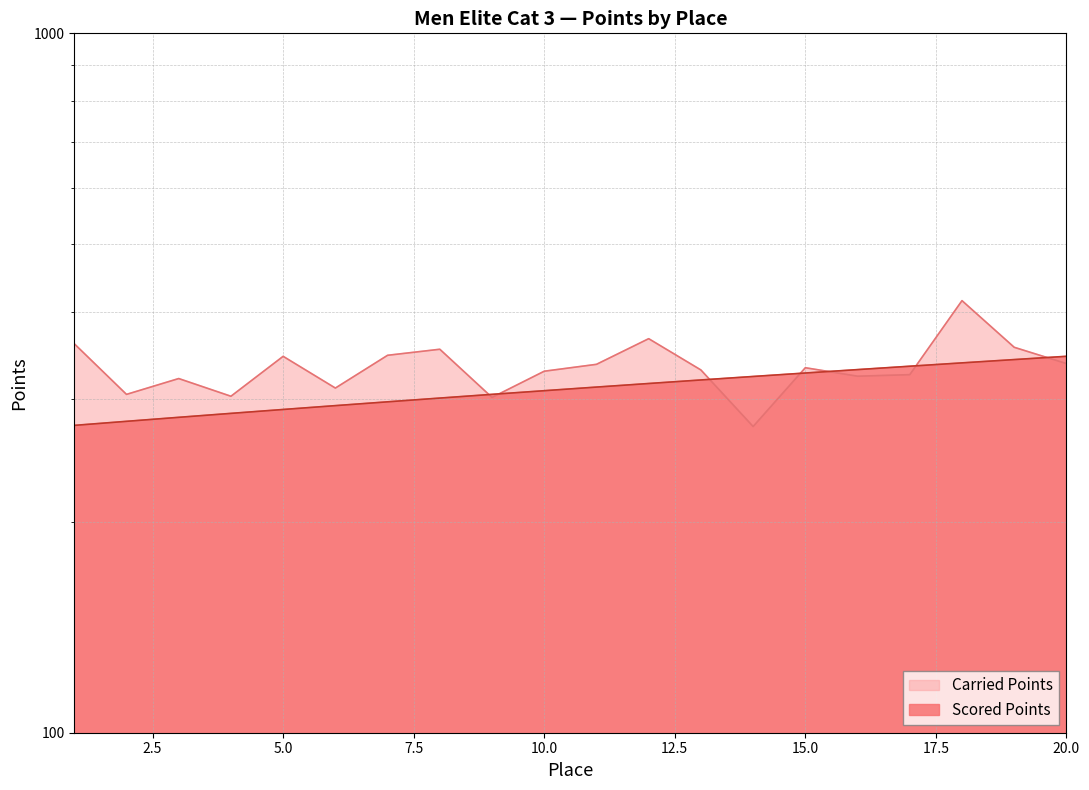

What is the maximum value for Carried Points?

414.8